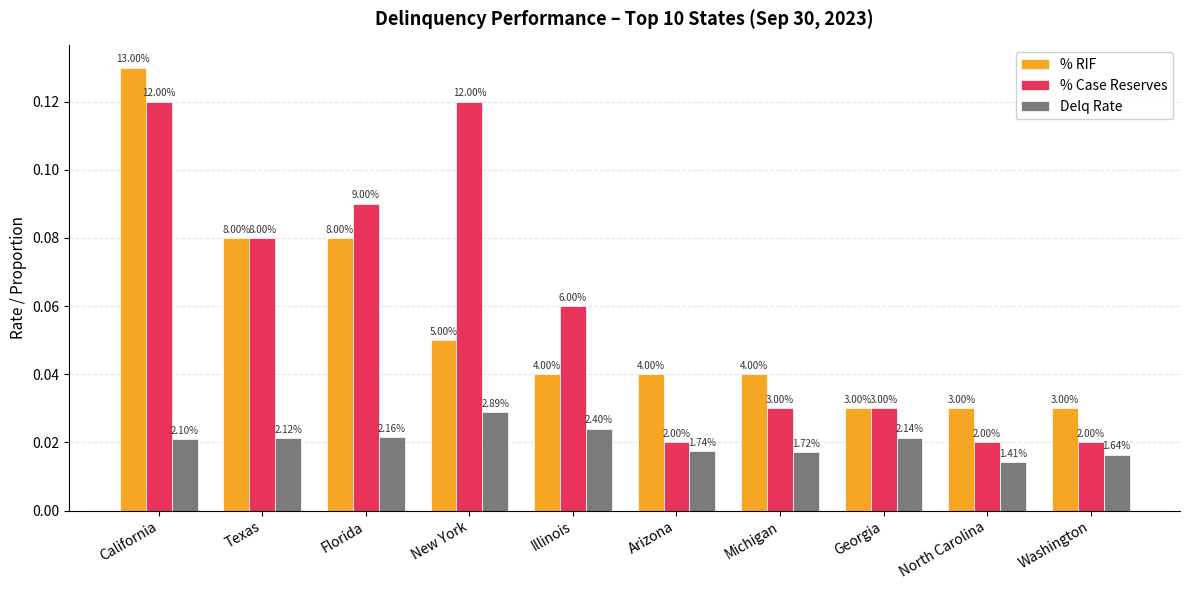

What are all the series names shown in the legend?

% RIF, % Case Reserves, Delq Rate